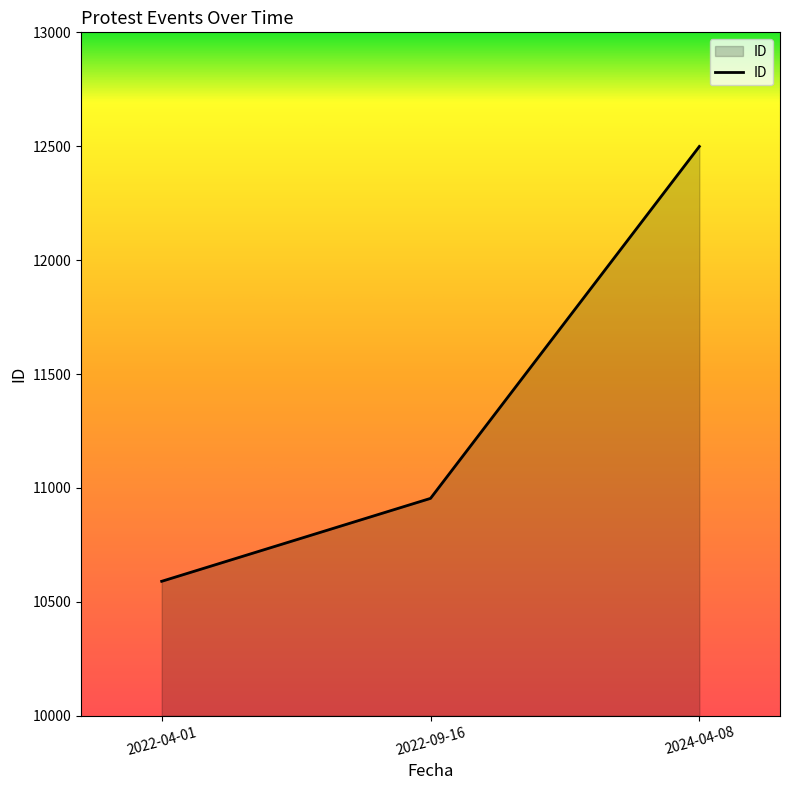

What is the difference between the maximum and minimum values?

1909